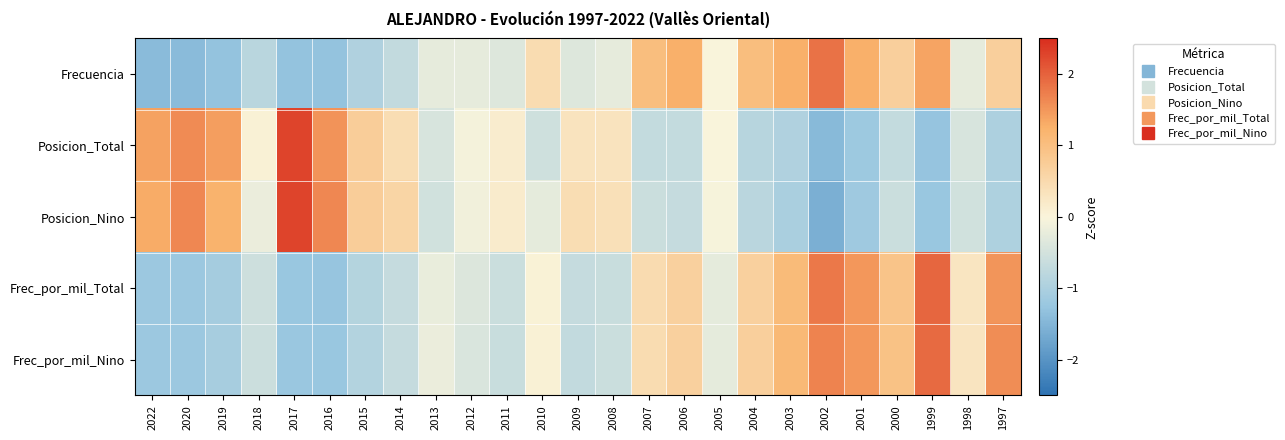

Reading left to right, list all the values displayed in this chart.

Frecuencia: 2022=-1.4	2020=-1.4	2019=-1.3	2018=-0.8	2017=-1.3	2016=-1.3	2015=-0.9	2014=-0.7	2013=-0.2	2012=-0.2	2011=-0.4	2010=0.5	2009=-0.4	2008=-0.2	2007=1.0	2006=1.3	2005=-0.0	2004=1.0	2003=1.3	2002=1.8	2001=1.3	2000=0.7	1999=1.4	1998=-0.2	1997=0.7
Posicion_Total: 2022=1.4	2020=1.6	2019=1.4	2018=0.1	2017=2.3	2016=1.5	2015=0.7	2014=0.4	2013=-0.4	2012=-0.1	2011=0.1	2010=-0.6	2009=0.3	2008=0.3	2007=-0.7	2006=-0.7	2005=-0.0	2004=-0.8	2003=-1.0	2002=-1.4	2001=-1.2	2000=-0.7	1999=-1.3	1998=-0.4	1997=-1.0
Posicion_Nino: 2022=1.3	2020=1.6	2019=1.2	2018=-0.2	2017=2.3	2016=1.6	2015=0.7	2014=0.6	2013=-0.5	2012=-0.1	2011=0.2	2010=-0.3	2009=0.4	2008=0.4	2007=-0.6	2006=-0.7	2005=-0.0	2004=-0.8	2003=-1.0	2002=-1.6	2001=-1.2	2000=-0.6	1999=-1.2	1998=-0.5	1997=-1.0
Frec_por_mil_Total: 2022=-1.2	2020=-1.2	2019=-1.1	2018=-0.6	2017=-1.2	2016=-1.3	2015=-0.9	2014=-0.7	2013=-0.2	2012=-0.4	2011=-0.6	2010=0.0	2009=-0.7	2008=-0.6	2007=0.5	2006=0.7	2005=-0.3	2004=0.7	2003=1.1	2002=1.8	2001=1.5	2000=0.9	1999=2.0	1998=0.3	1997=1.5
Frec_por_mil_Nino: 2022=-1.2	2020=-1.2	2019=-1.1	2018=-0.6	2017=-1.2	2016=-1.2	2015=-0.9	2014=-0.7	2013=-0.2	2012=-0.4	2011=-0.6	2010=0.1	2009=-0.7	2008=-0.6	2007=0.5	2006=0.7	2005=-0.3	2004=0.7	2003=1.1	2002=1.7	2001=1.5	2000=0.9	1999=1.9	1998=0.3	1997=1.6